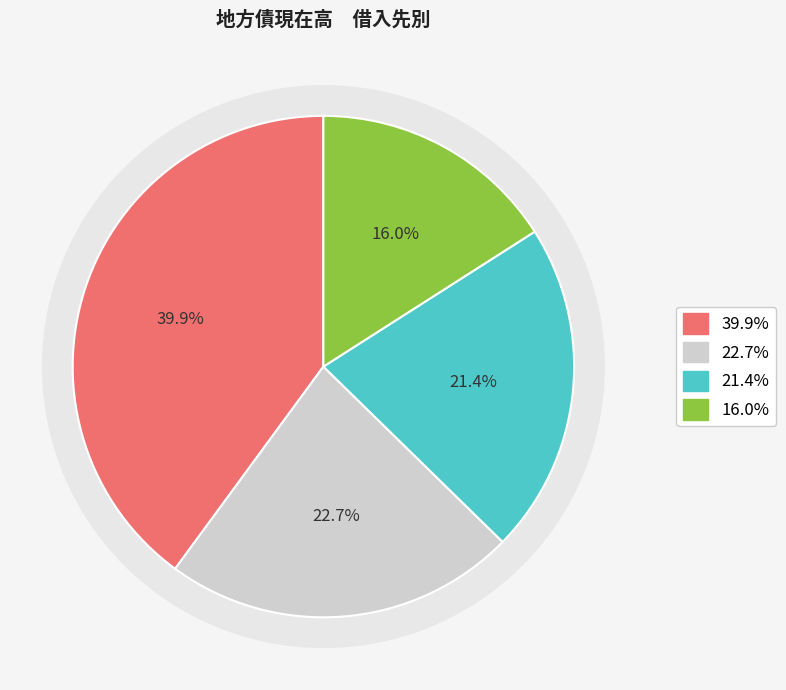

Does 札幌市 account for over 50% of the chart?

No